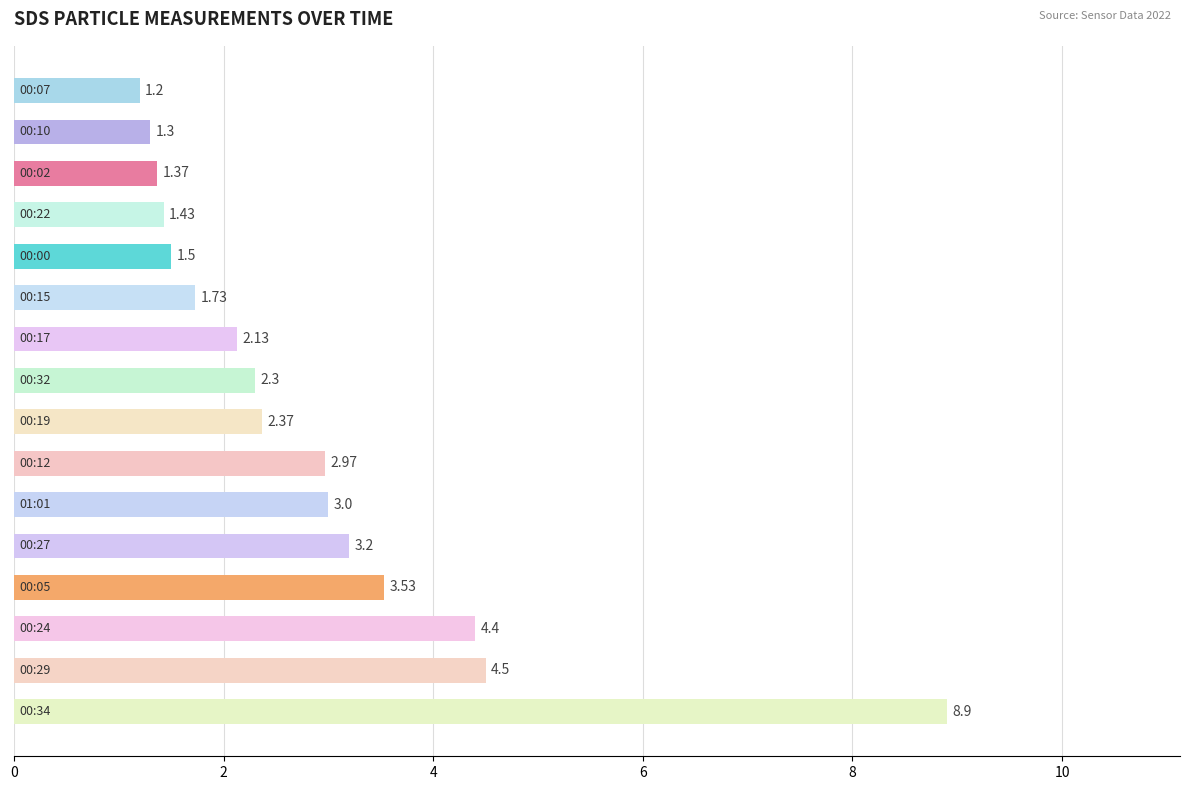

What is the sum of all values?

45.8